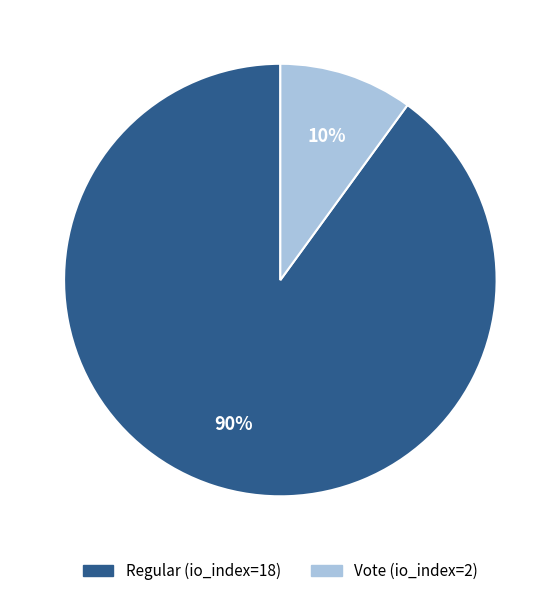

Between Vote (io_index=2) and Regular (io_index=18), which is larger?

Regular (io_index=18)